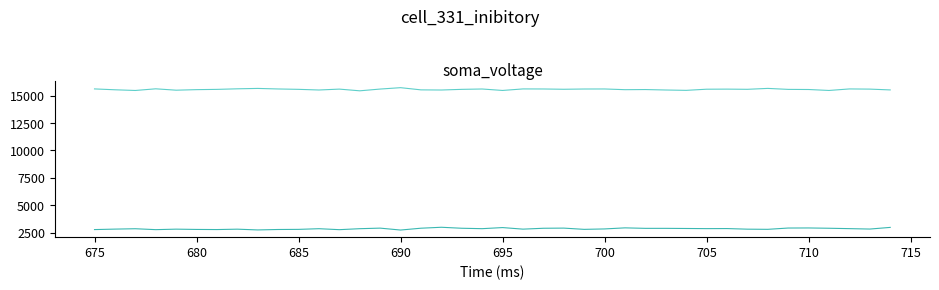

What is the smallest value displayed?

2745